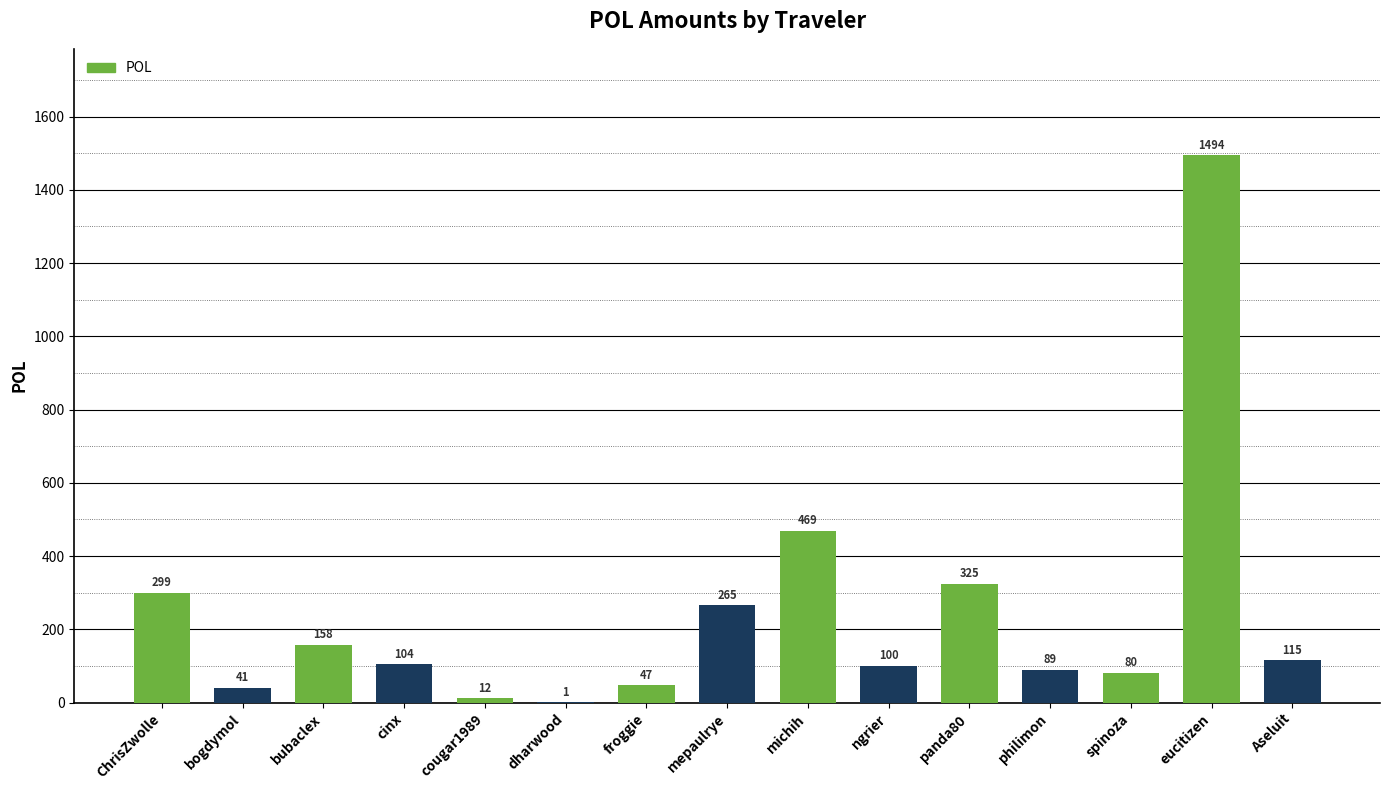

What is the maximum value shown in the chart?

1494.2